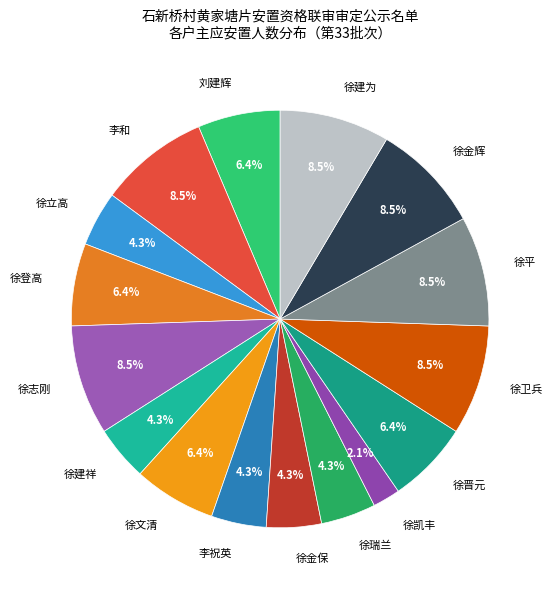

Count the number of slices in the pie.

16